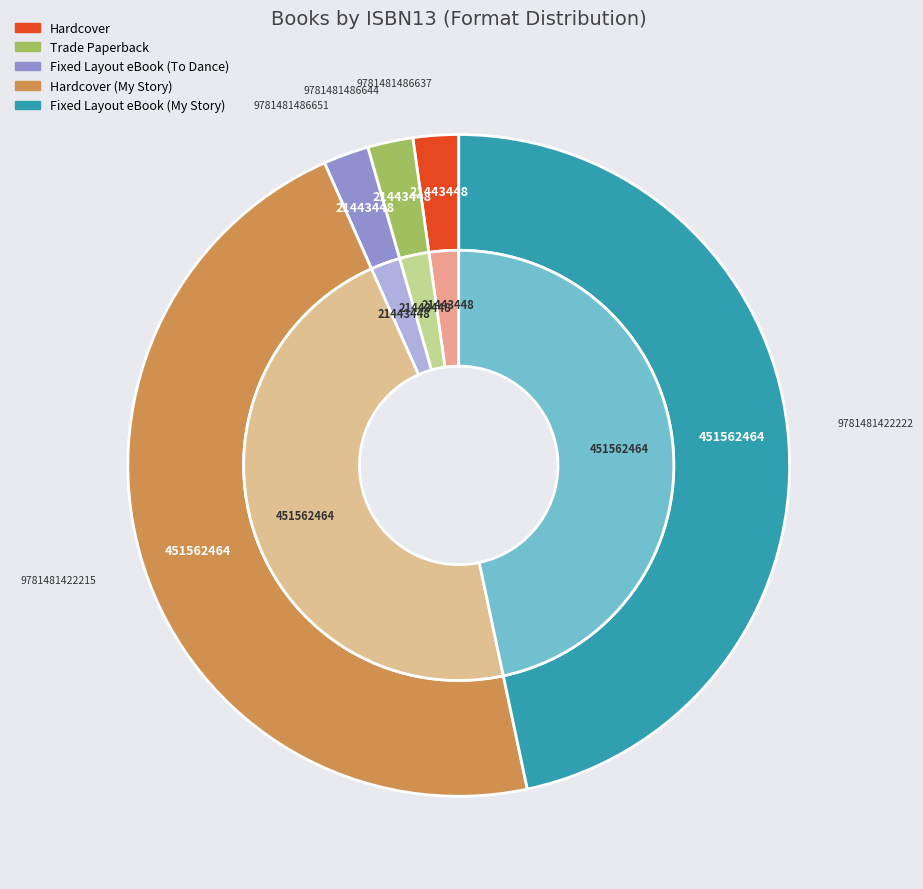

How many slices are in this pie chart?

5